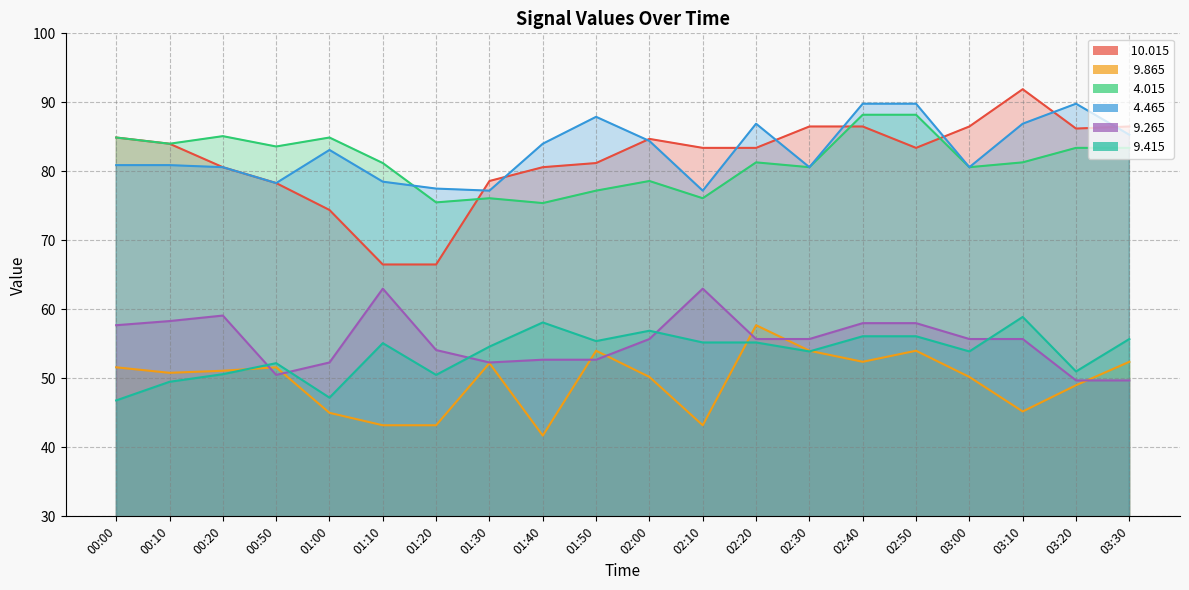

What position from the right is 00:00?

20